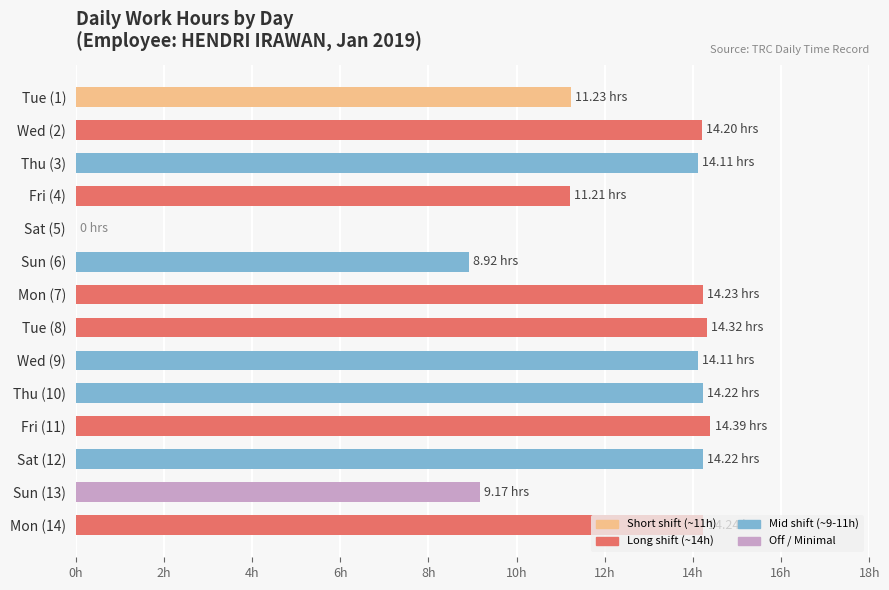

How many bars are there in total?

14